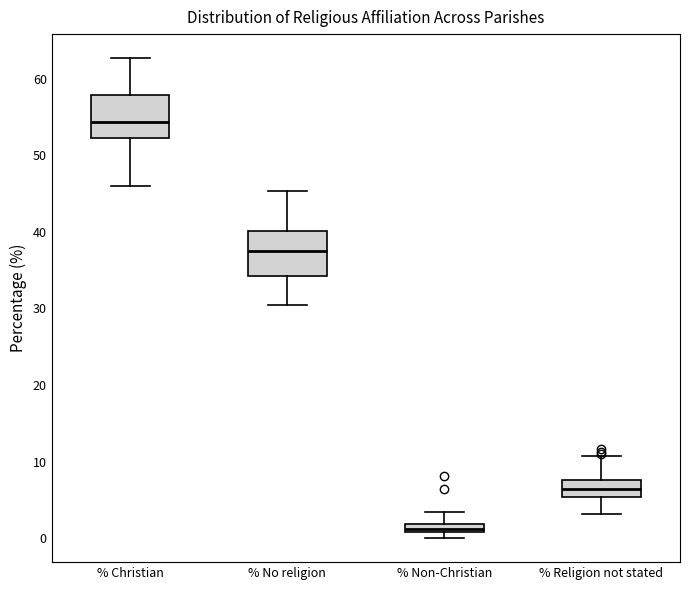

Where is the upper edge of the box for % Non-Christian on the y-axis? The values are not printed on the chart, so give them approximately, as read against the axis.

2